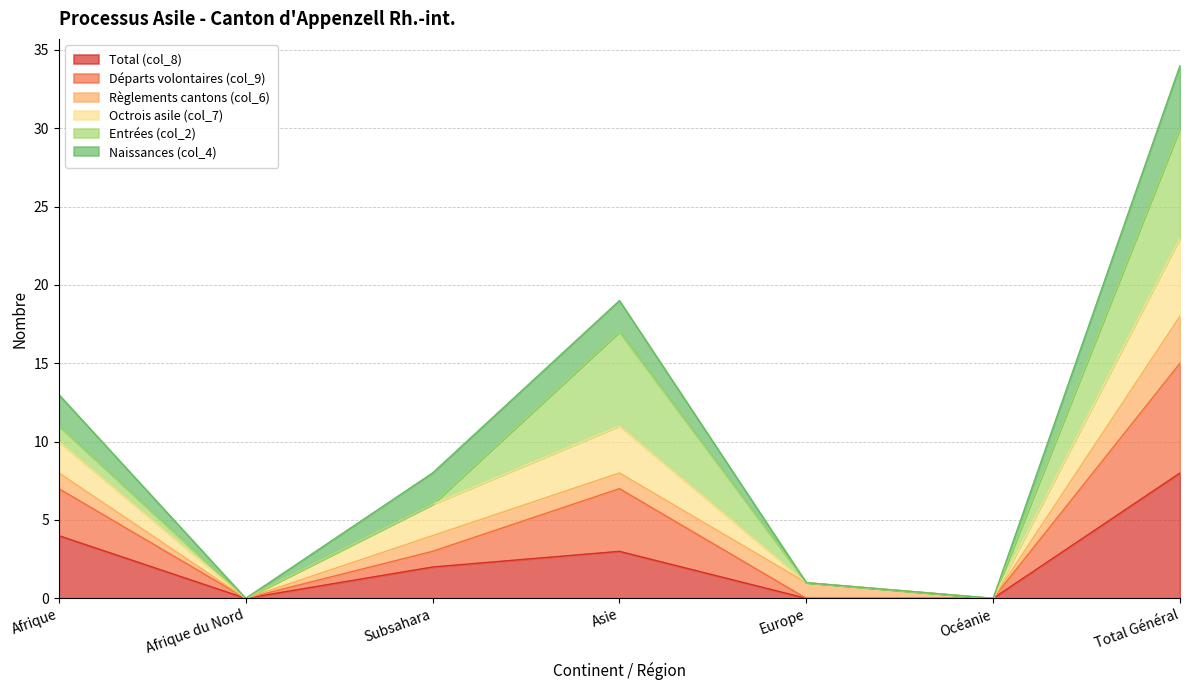

Is it true that Total (col_8) equals 0 at Afrique du Nord?

True